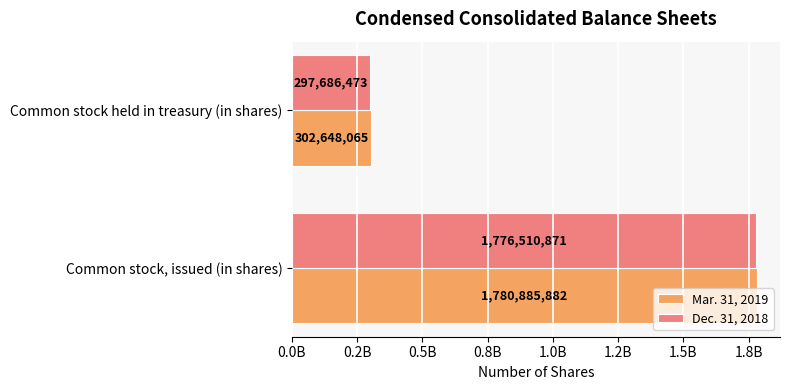

What are all the series names shown in the legend?

Mar. 31, 2019, Dec. 31, 2018